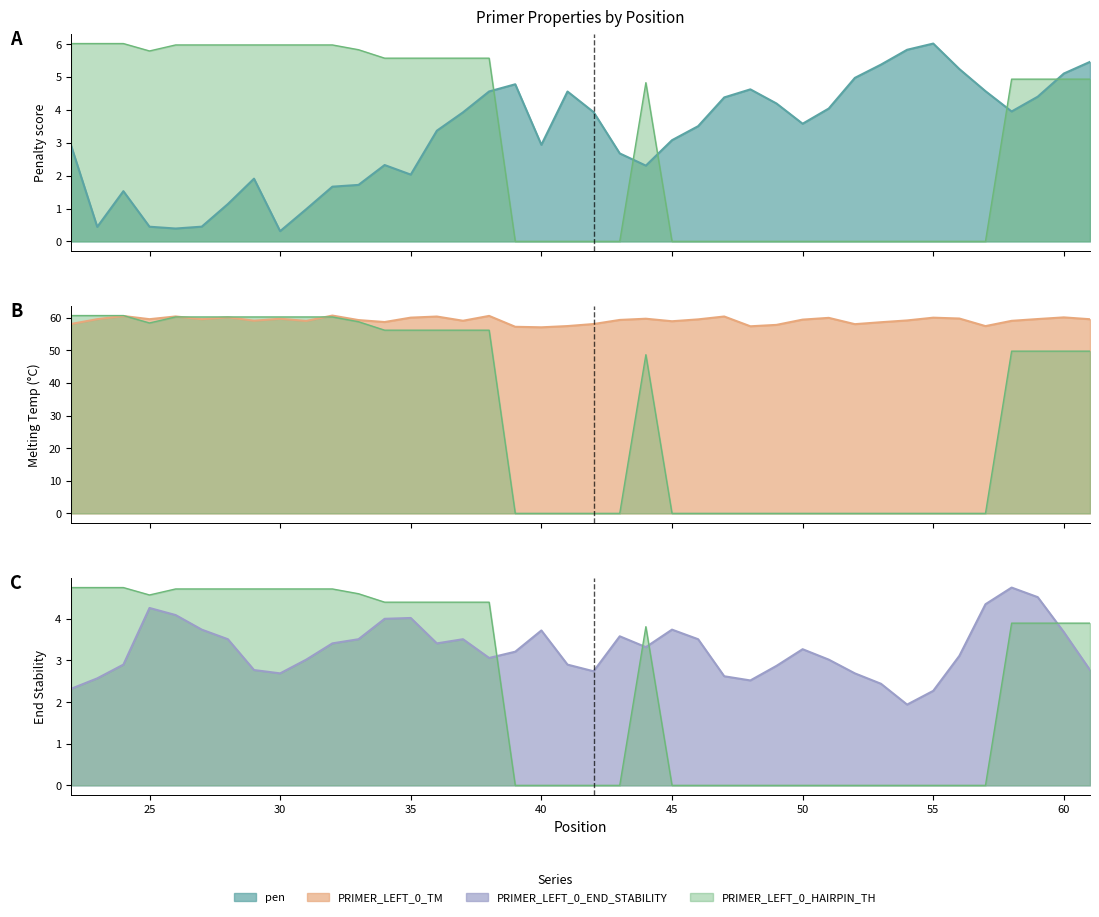

In PRIMER_LEFT_0_TM, how many points are lower than both neighbors (excluding endpoints)?

11